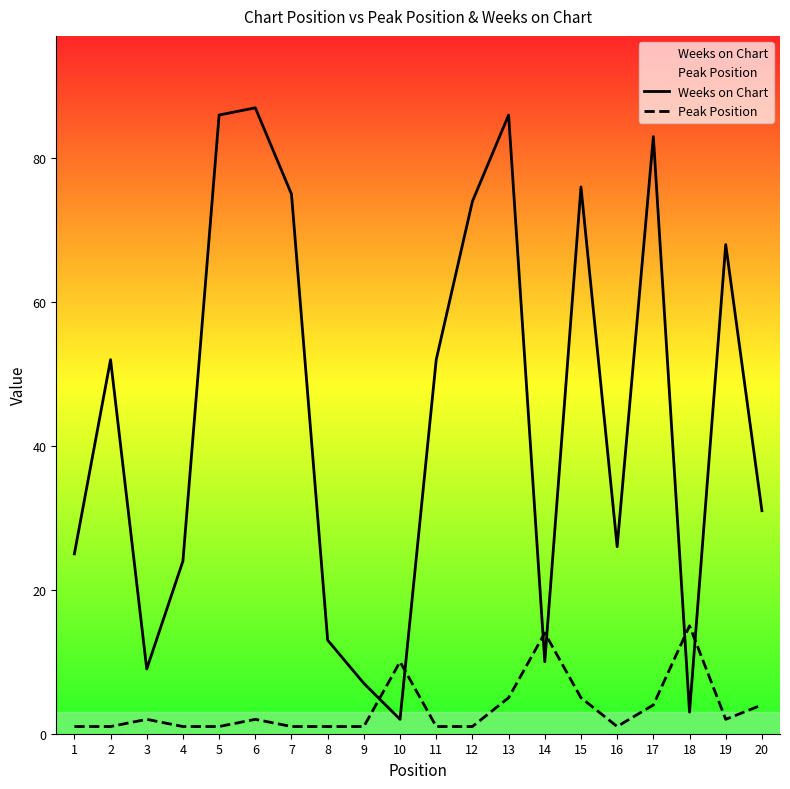

What is the difference between the maximum and minimum values in the Weeks on Chart series?

85